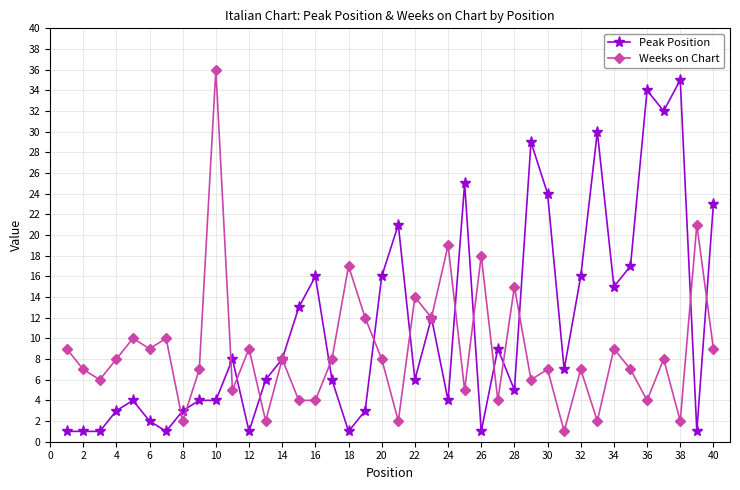

What is the value of the Weeks on Chart point at the 19th from the left?

12